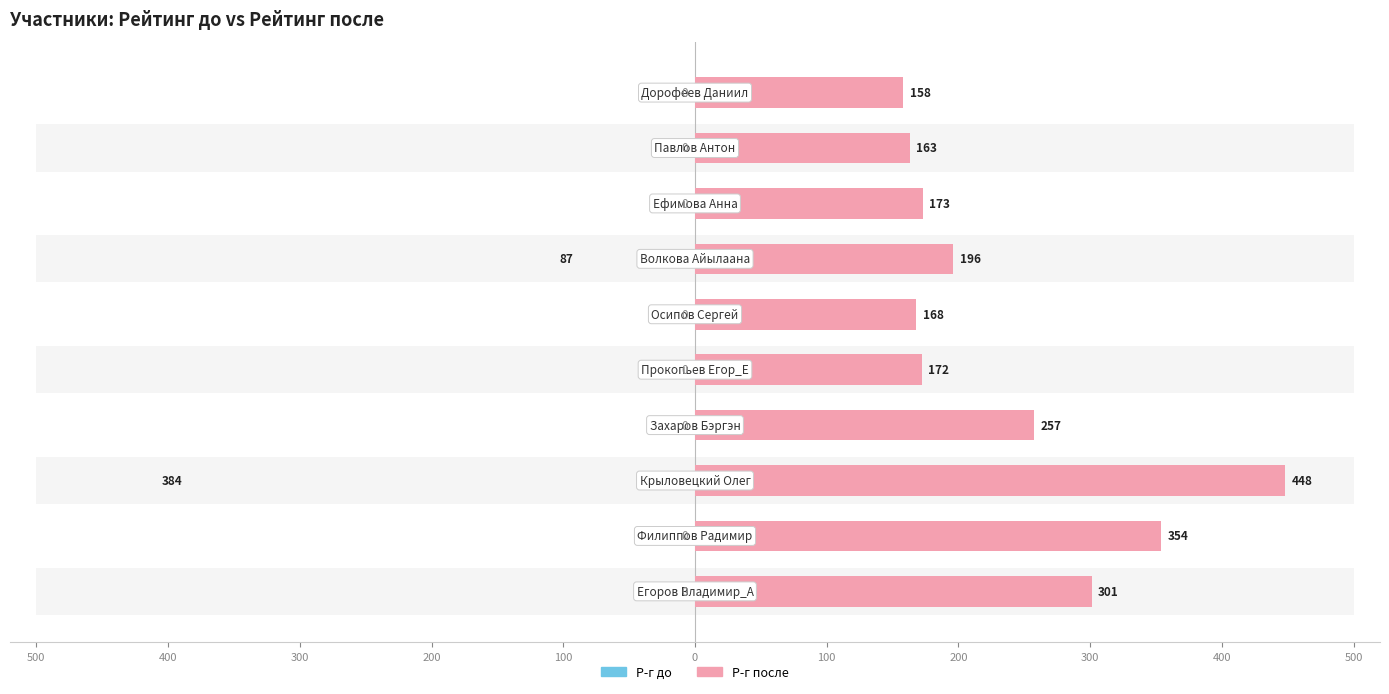

How many values in Р-г до are above zero?

2